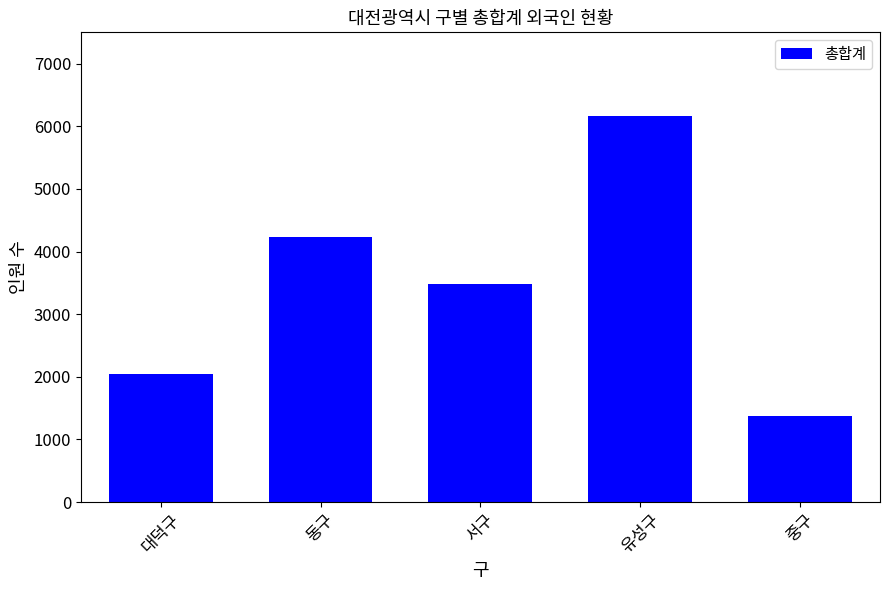

What is the smallest value displayed?

1377